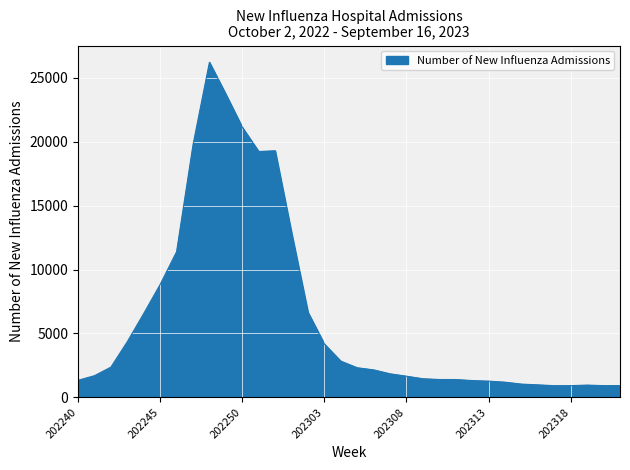

What is the greatest value displayed?

26221